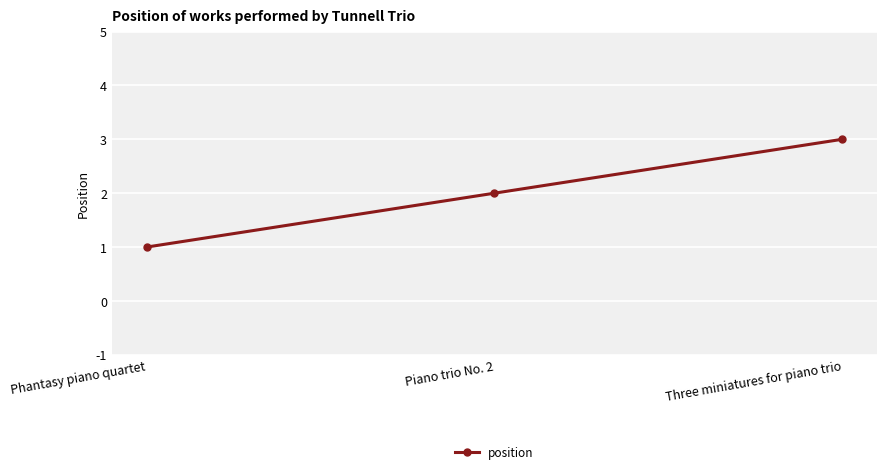

Where is the data nearest to the value 2?

Piano trio No. 2